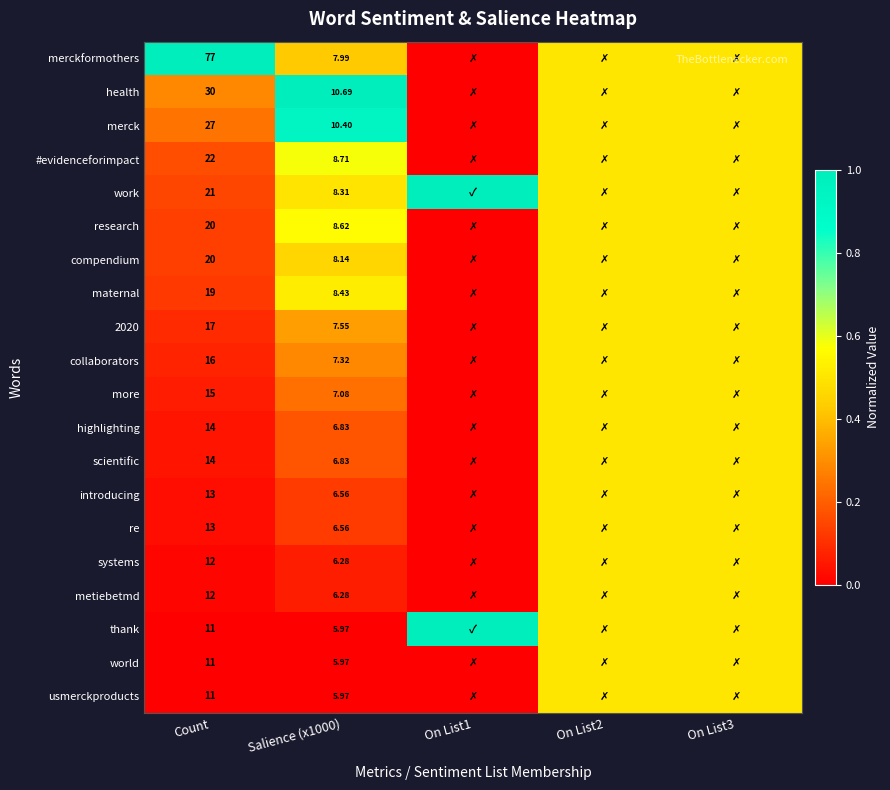

Count the number of data series in this chart.

20